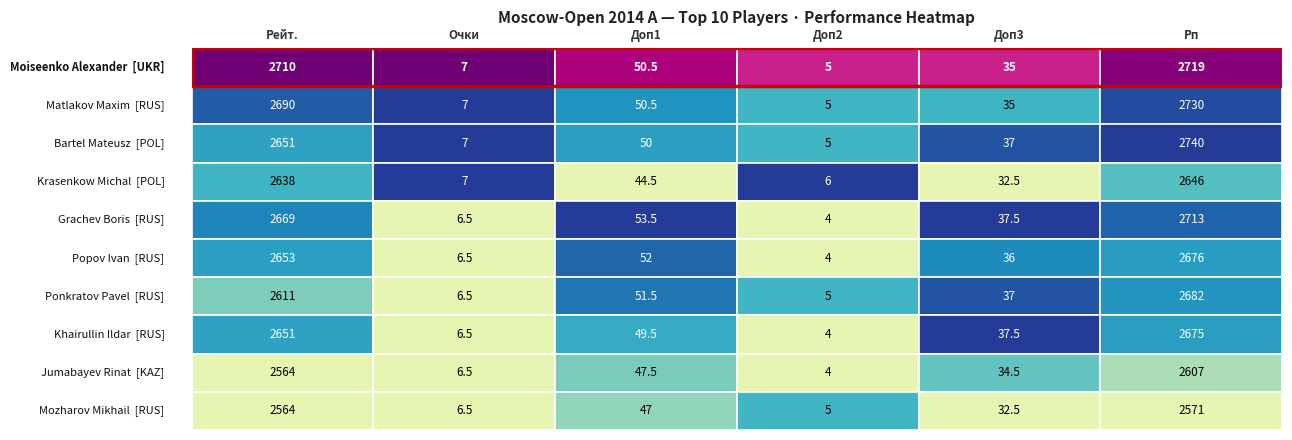

Which series has the largest range (max minus min)?

Bartel Mateusz